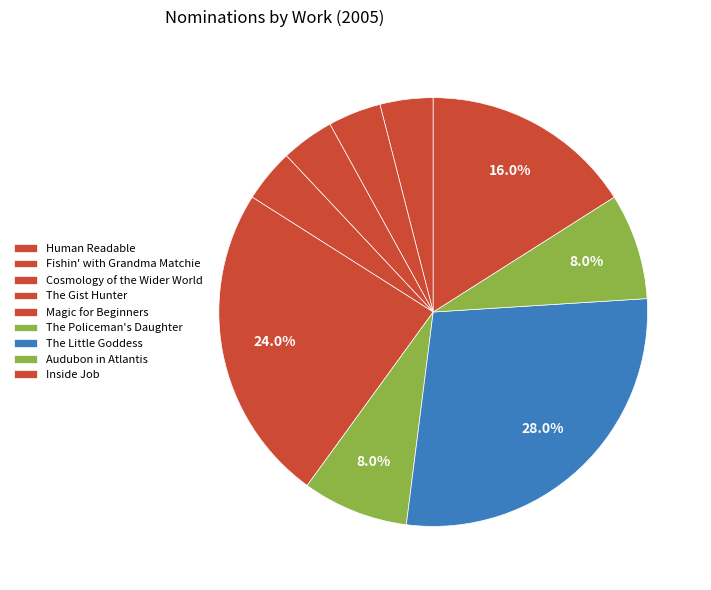

Rank the categories by value from lowest to highest.

Human Readable, Fishin' with Grandma Matchie, Cosmology of the Wider World, The Gist Hunter, The Policeman's Daughter, Audubon in Atlantis, Inside Job, Magic for Beginners, The Little Goddess